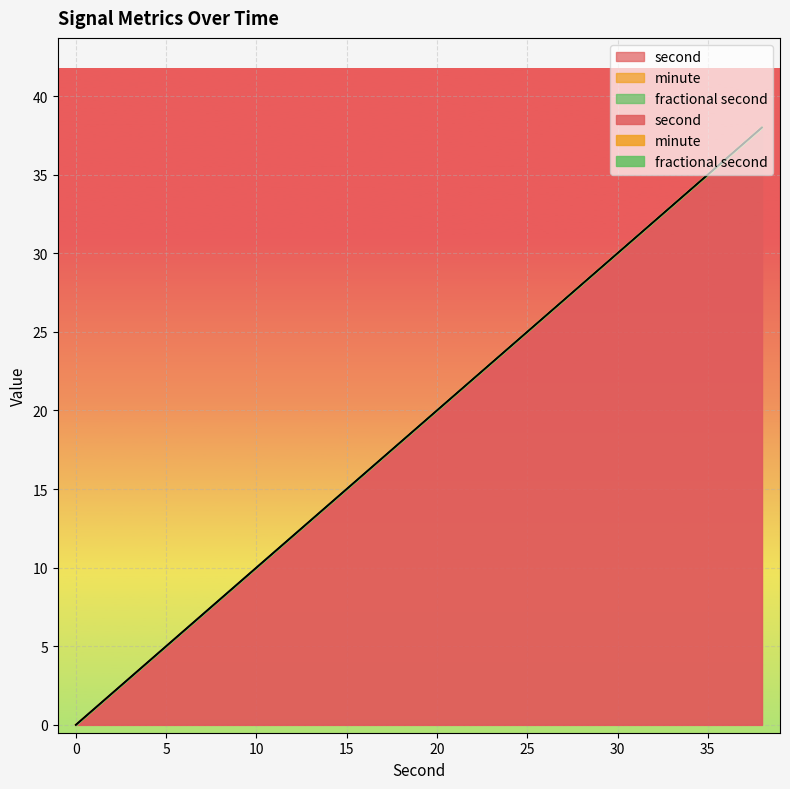

Which series changed the most between 28 and 32?

second